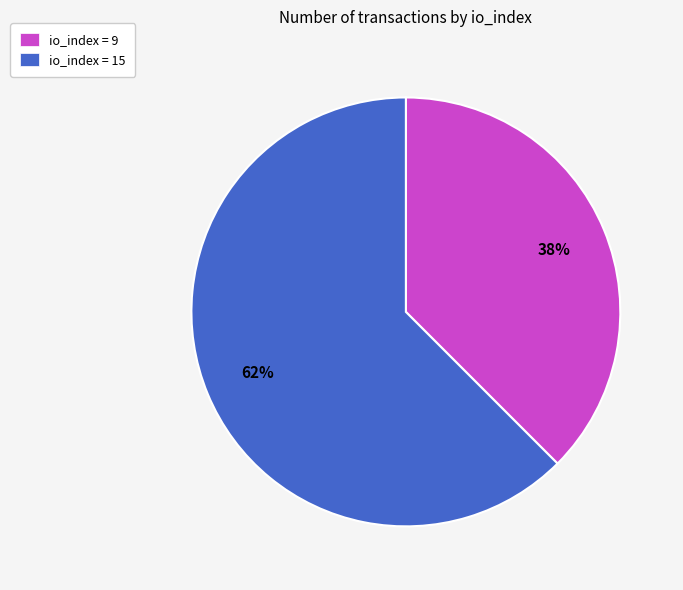

To the nearest percent, what is the average slice percentage?

50%